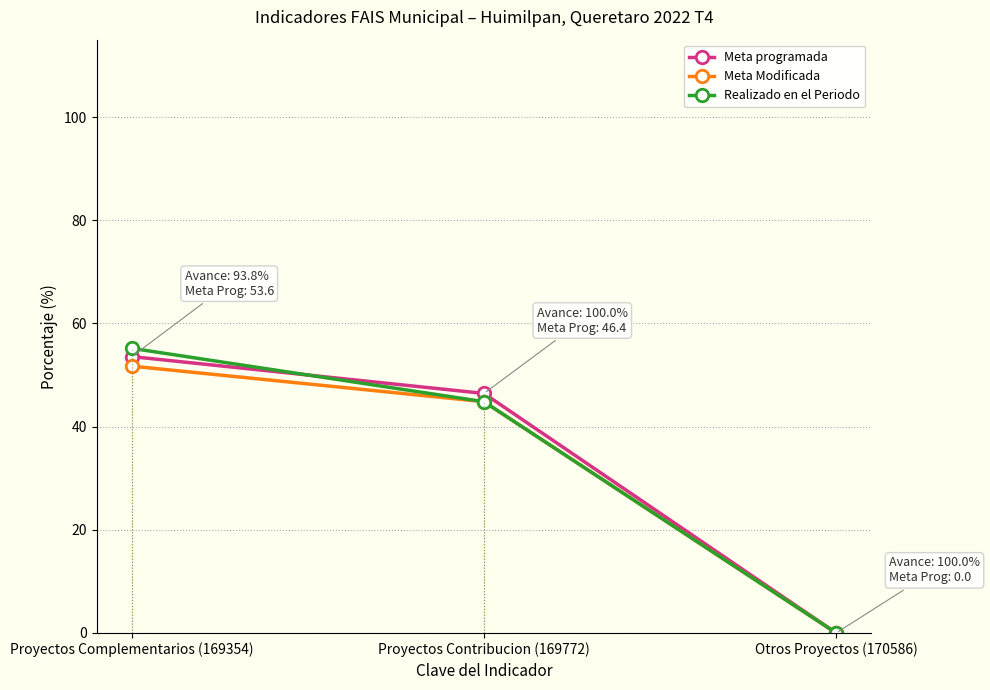

Which series changed the most between Proyectos Complementarios (169354) and Proyectos Contribucion (169772)?

Realizado en el Periodo